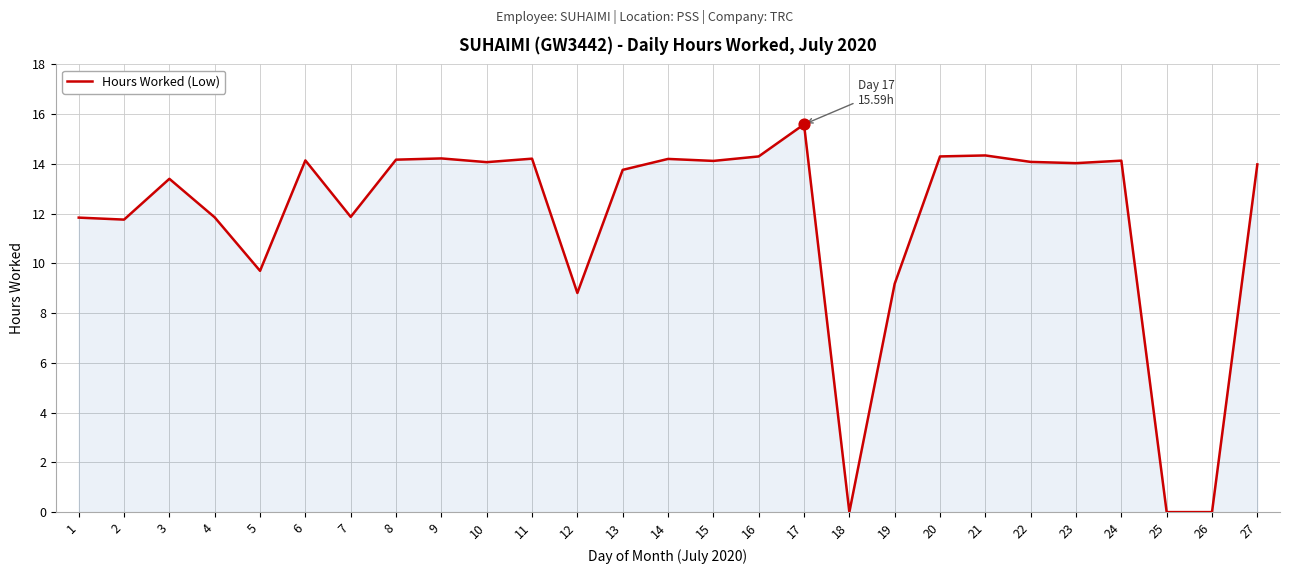

What is the ratio of the value at 7 to the value at 19?

1.3